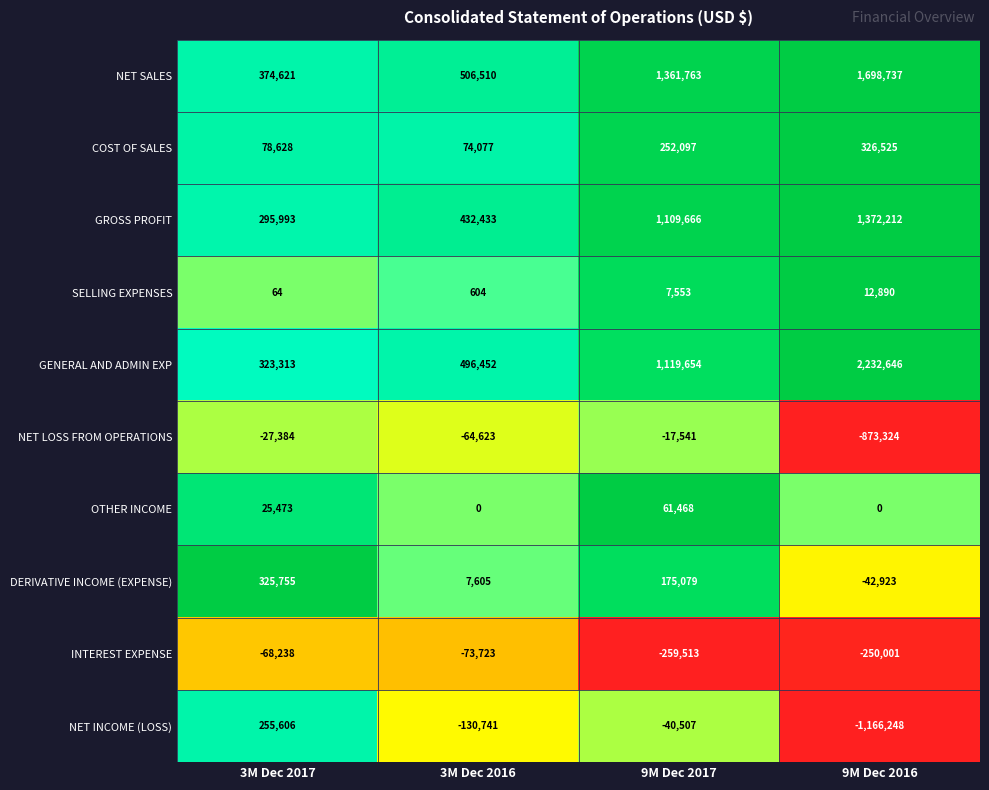

Which category has the highest value across all series?

9M Dec 2016